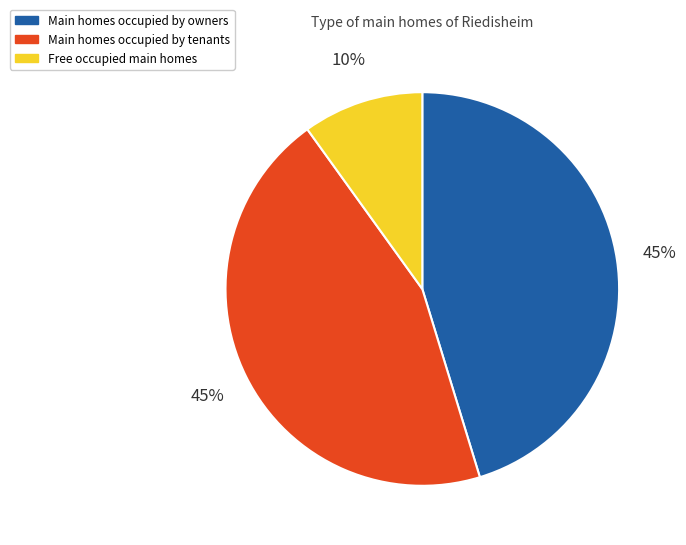

To the nearest percent, what is the average slice percentage?

33%